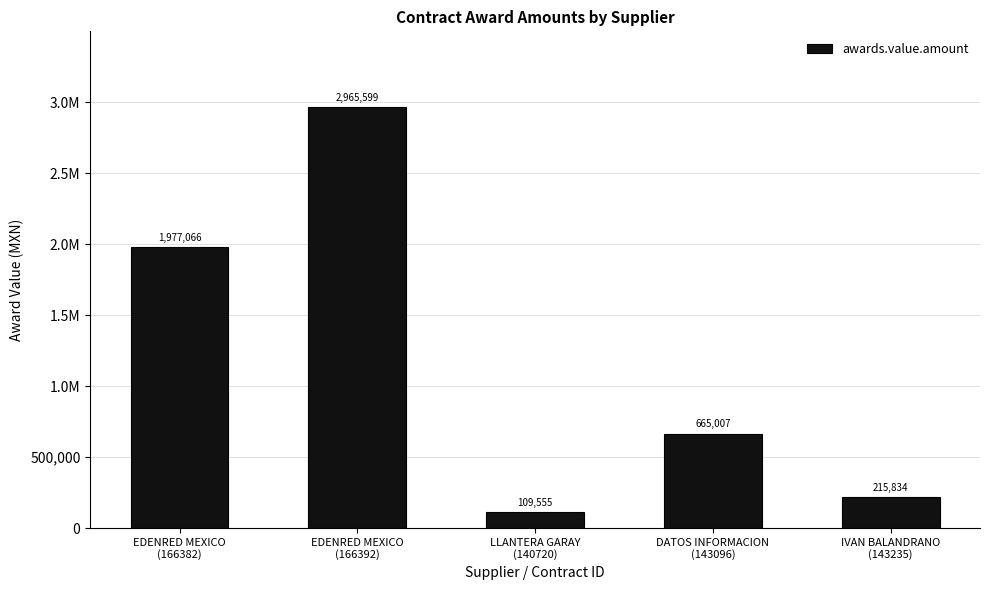

What is the maximum value shown in the chart?

2965599.0